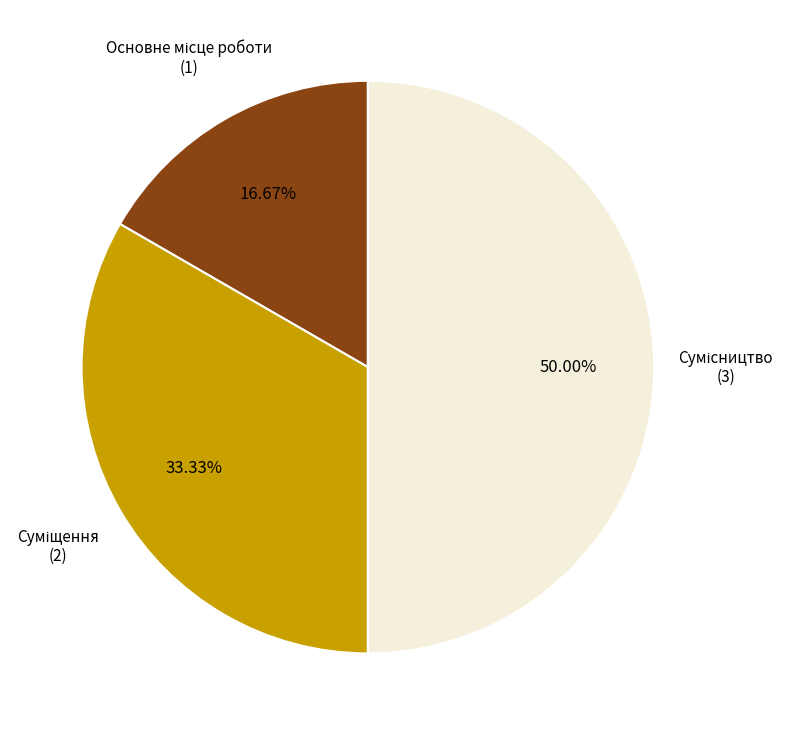

How many segments does this pie chart have?

3